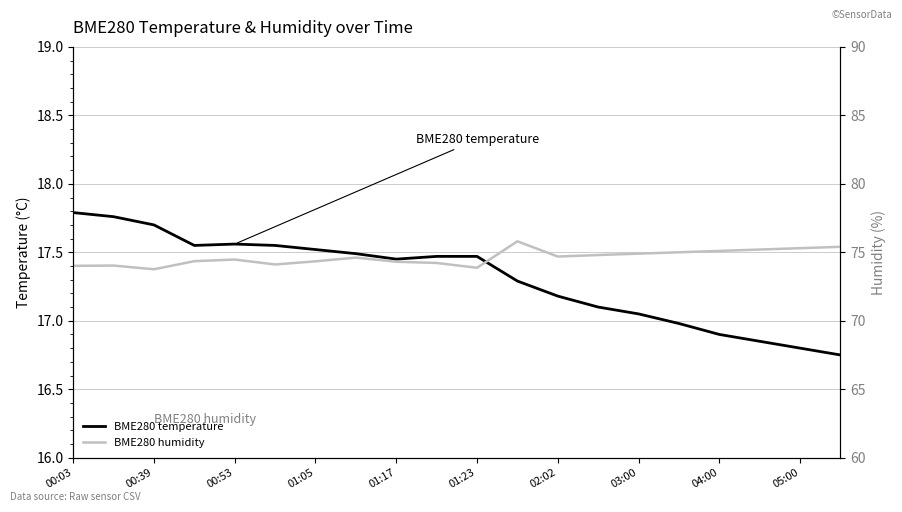

Is this an area chart (filled region under the line)?

No